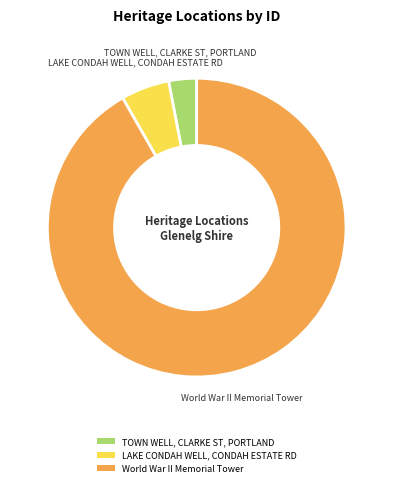

Rank the categories by value from lowest to highest.

TOWN WELL, CLARKE ST, PORTLAND, LAKE CONDAH WELL, CONDAH ESTATE RD, World War II Memorial Tower